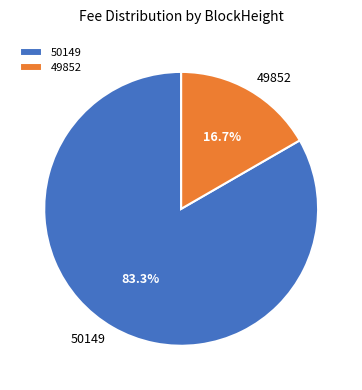

To the nearest percent, what is the difference between the largest and smallest slice percentages?

67%